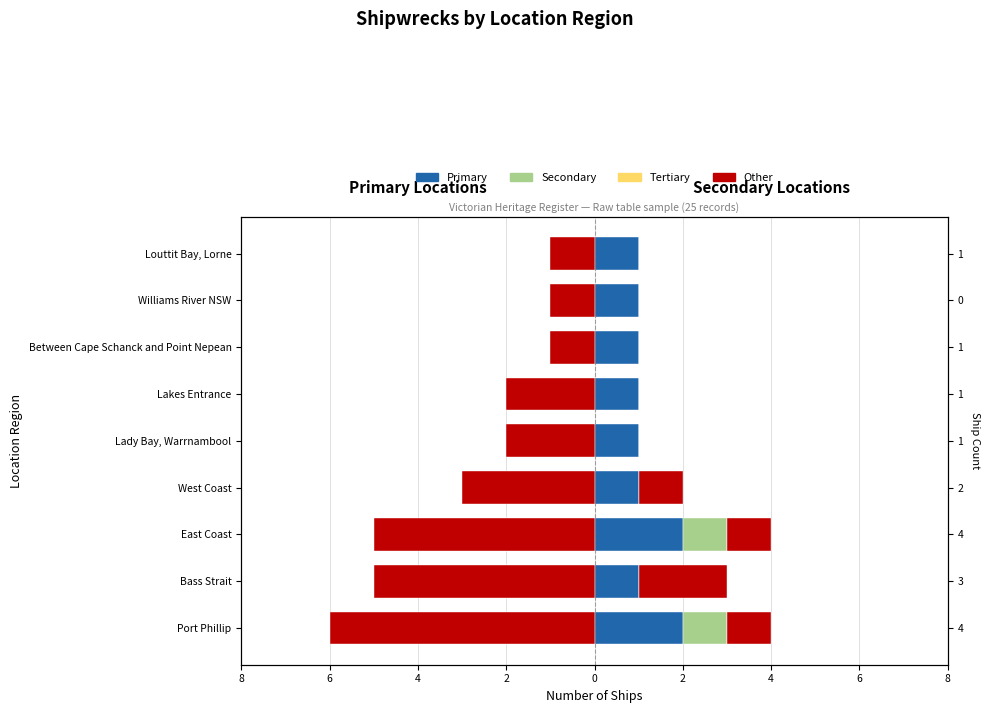

True or false: the data shows 1 at West Coast.

False